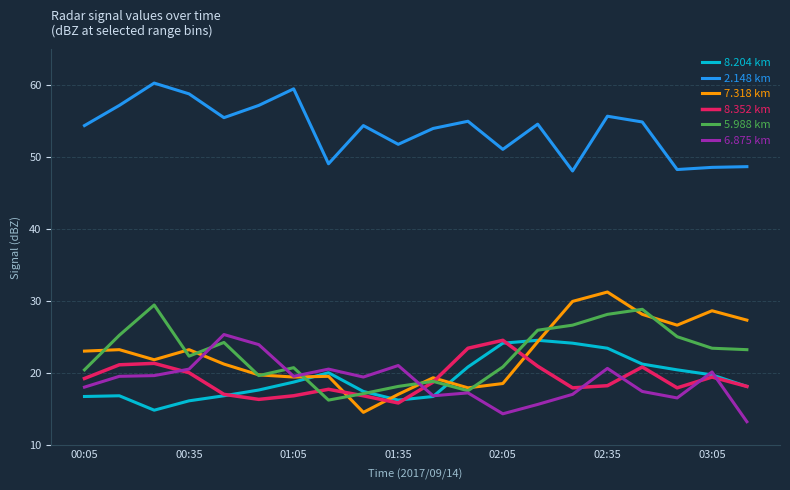

What is the maximum value for 8.204 km?

24.6